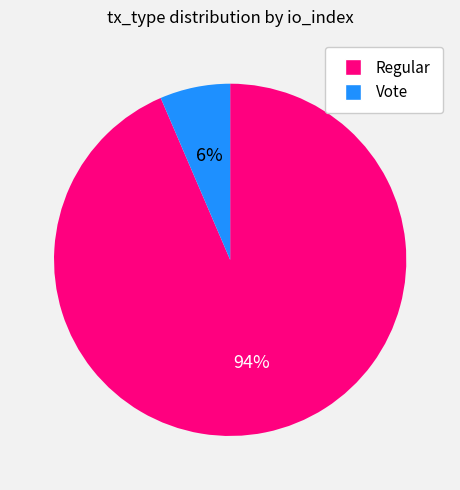

Which has a higher value, Vote or Regular?

Regular